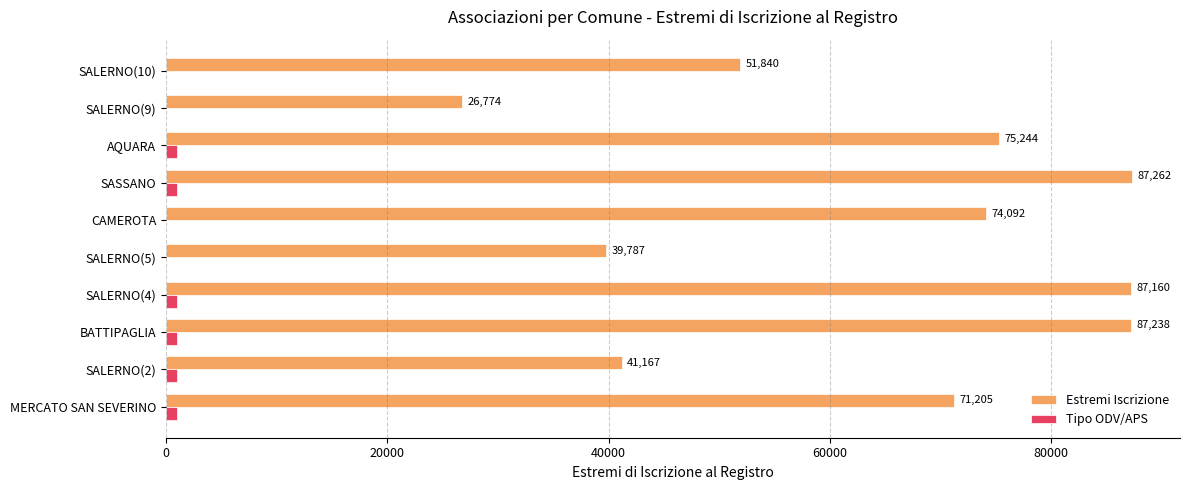

What is the sum of the Estremi Iscrizione values at BATTIPAGLIA and CAMEROTA?

161330